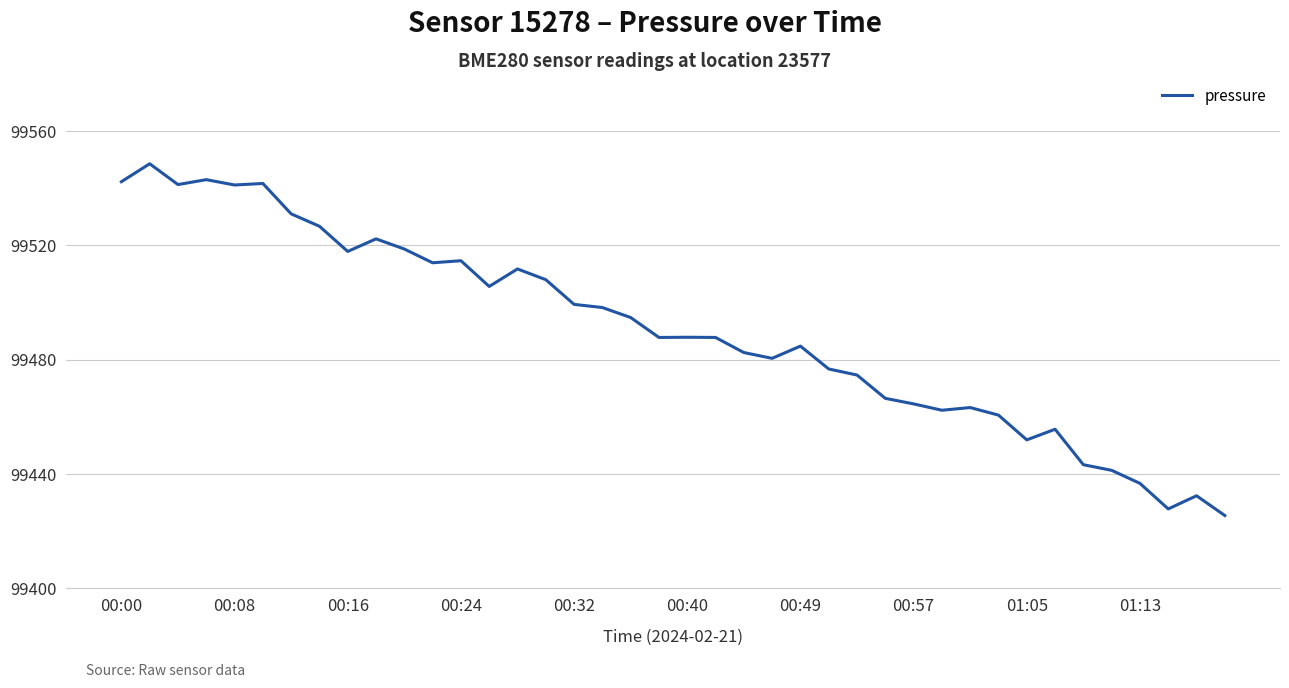

What is the maximum value shown in the chart?

99548.6